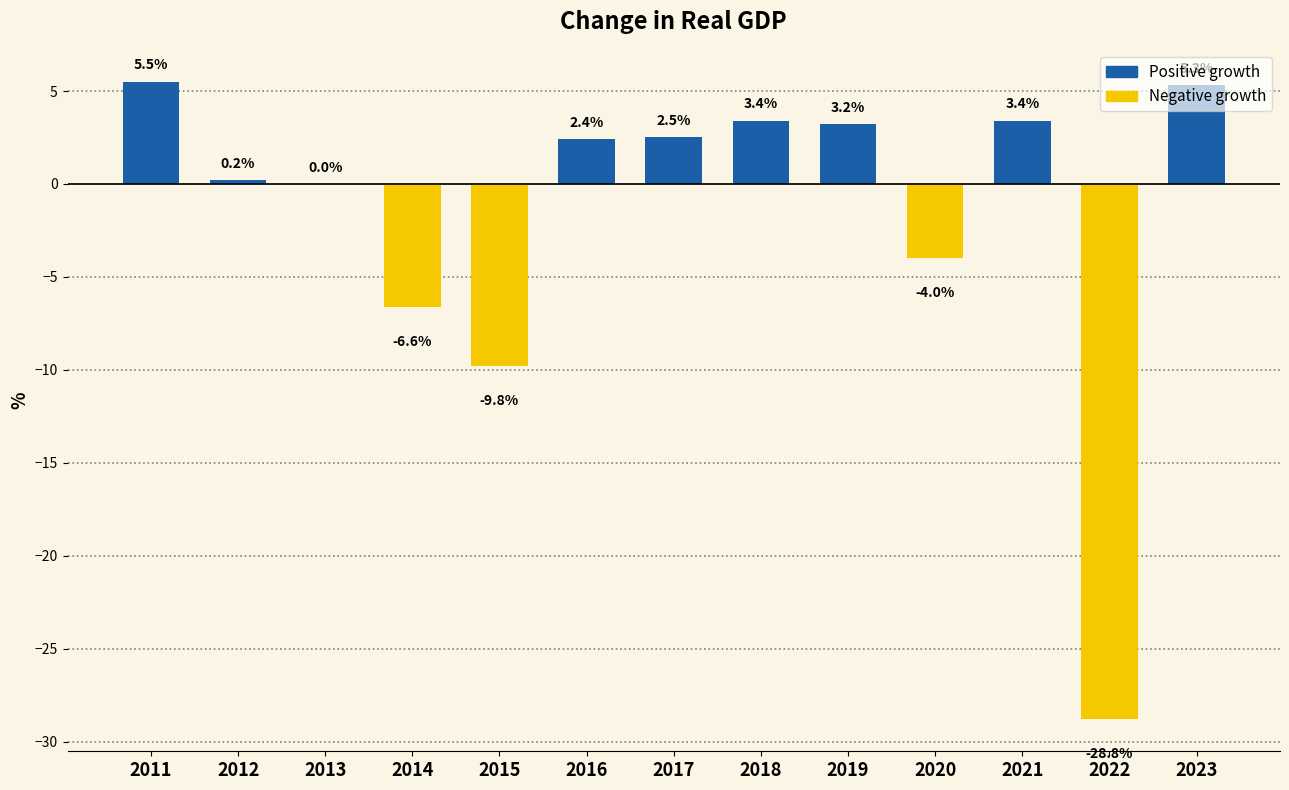

Count the number of values greater than 2.

7